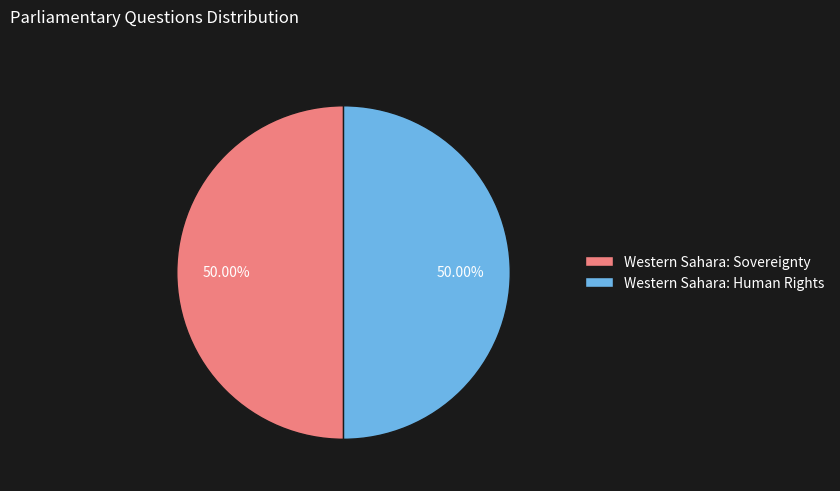

What is the ratio of the value at Western Sahara: Sovereignty to the value at Western Sahara: Human Rights?

1.0